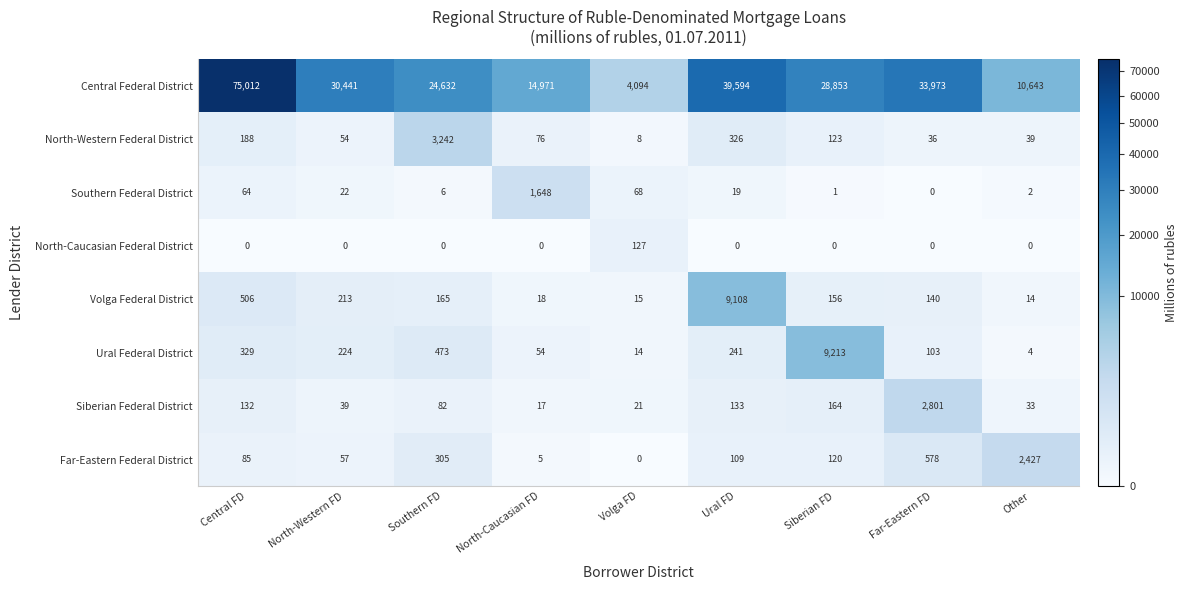

How many data points does each series have?

9